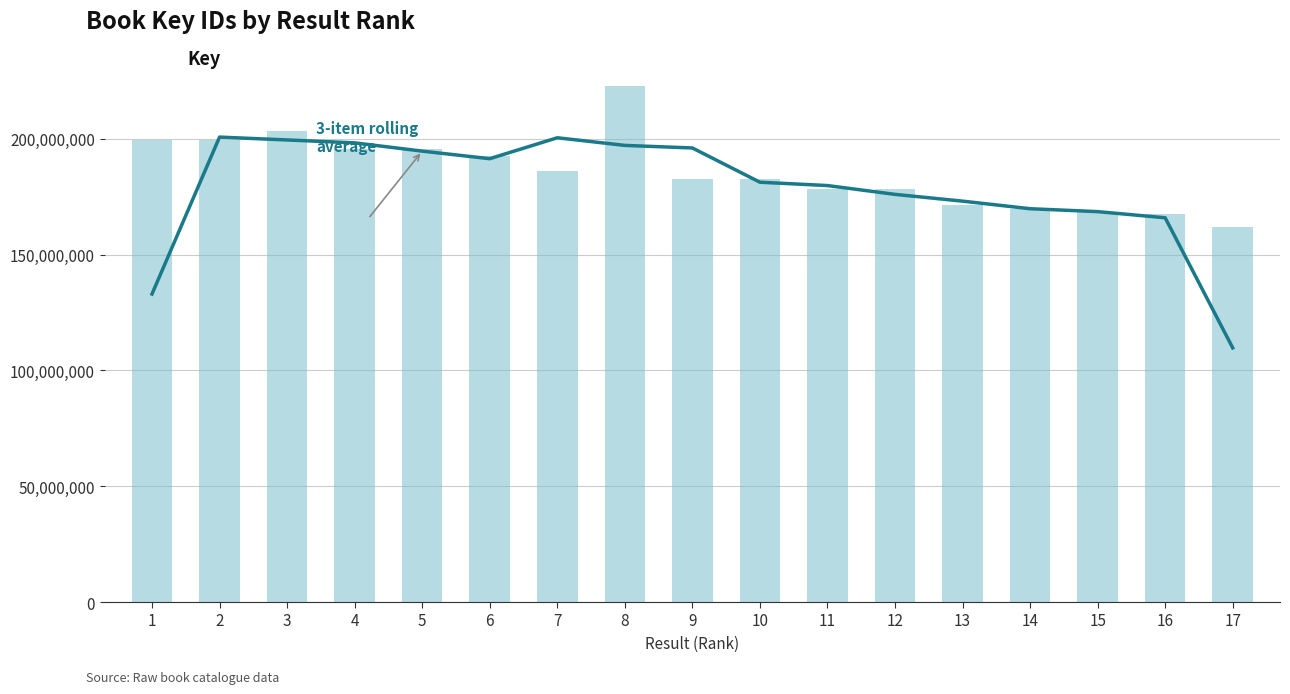

List the series in order of their peak value, lowest first.

3-item average, Key